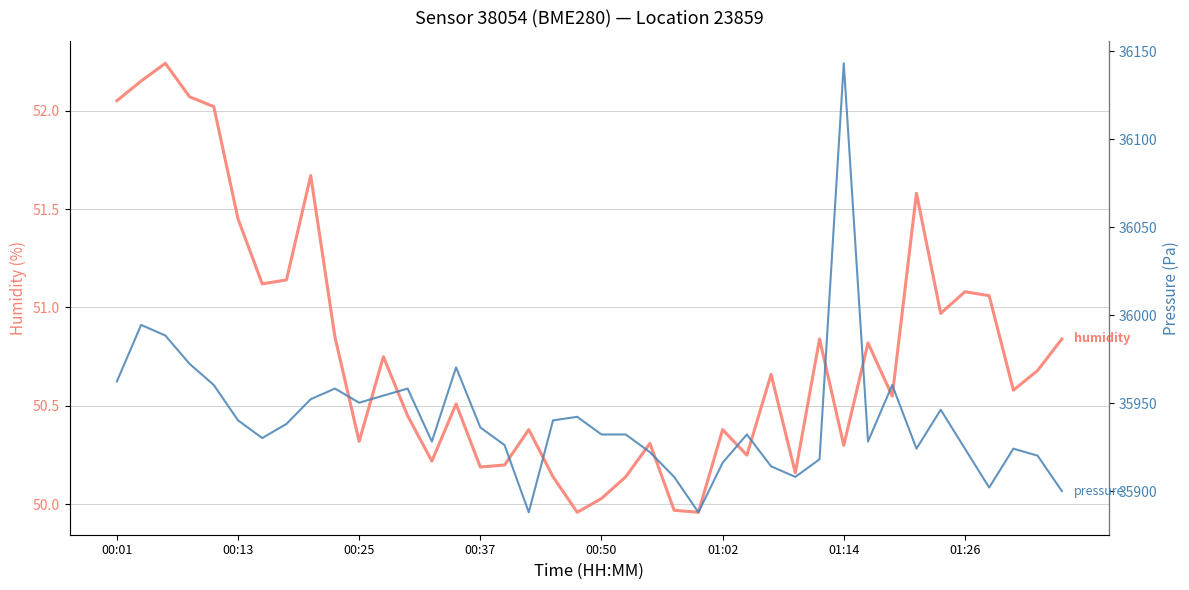

What is the sum of the pressure values at 18 and 14?

71910.8